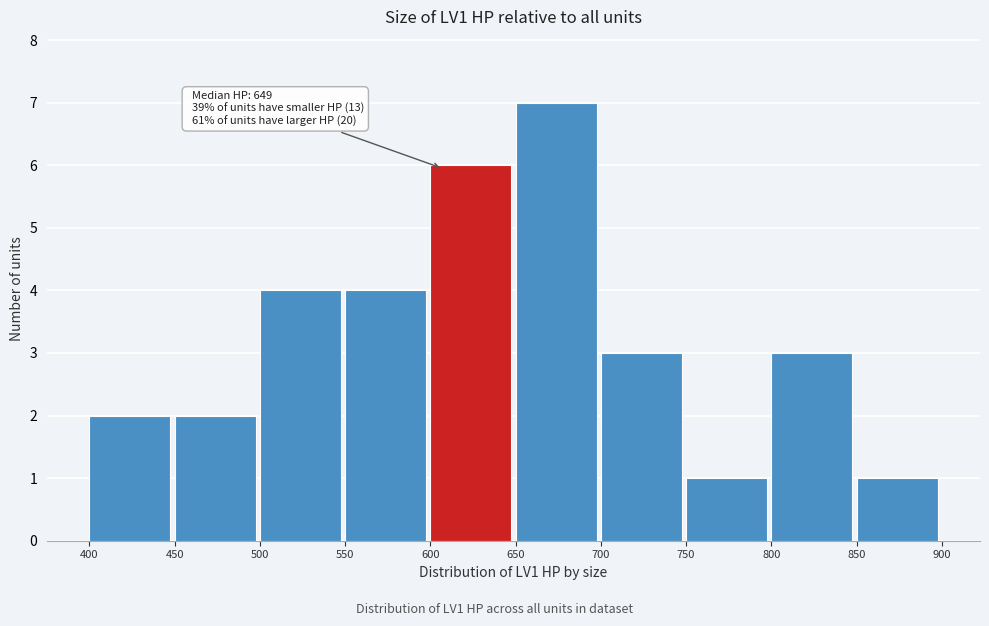

Which range on the x-axis has the tallest bar?

650 to 700